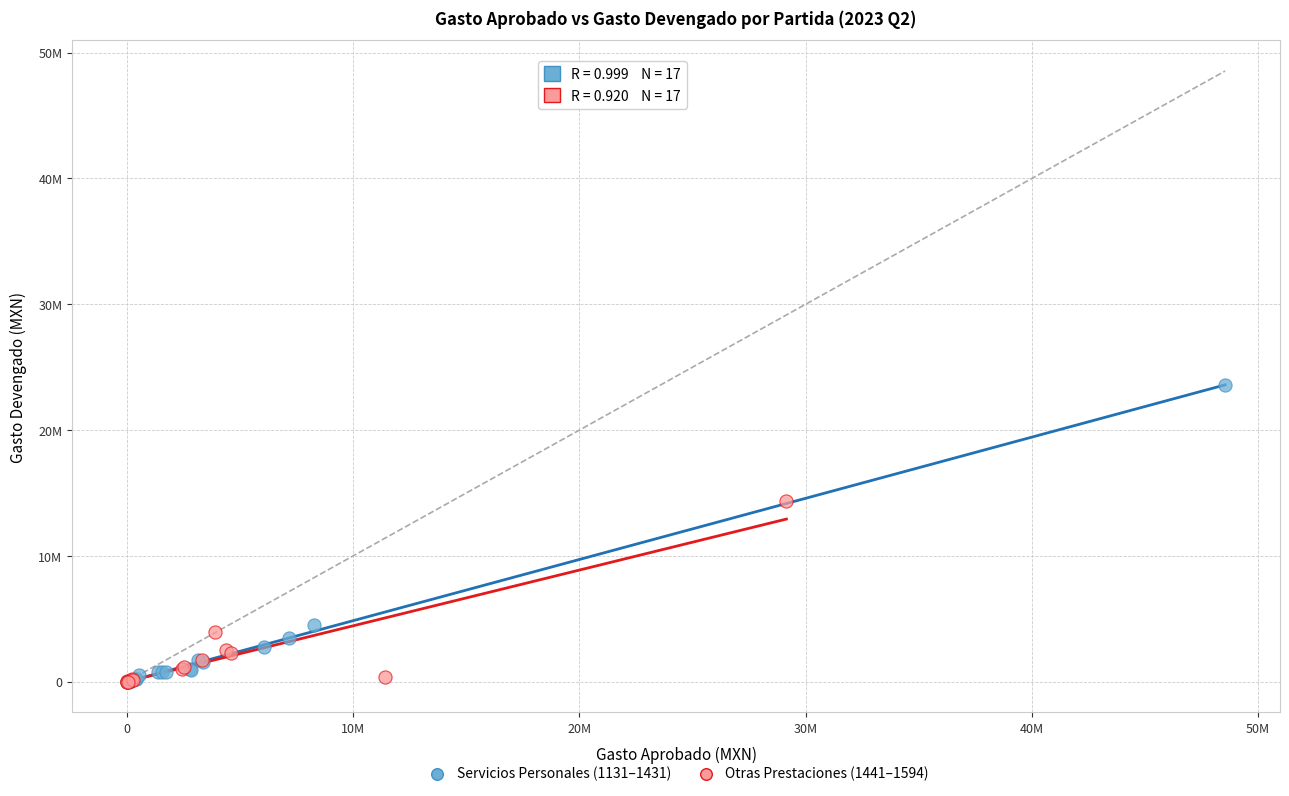

What are all the series names shown in the legend?

Servicios Personales (1131–1431), Otras Prestaciones (1441–1594)